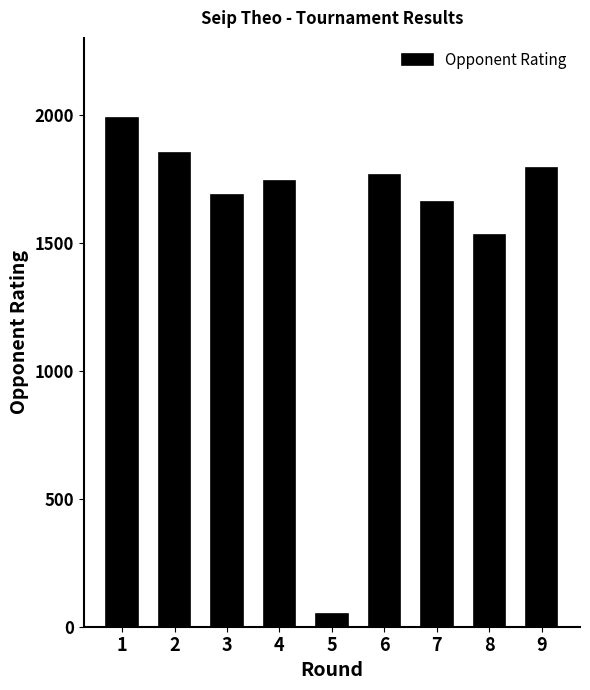

What is the average value?

1562